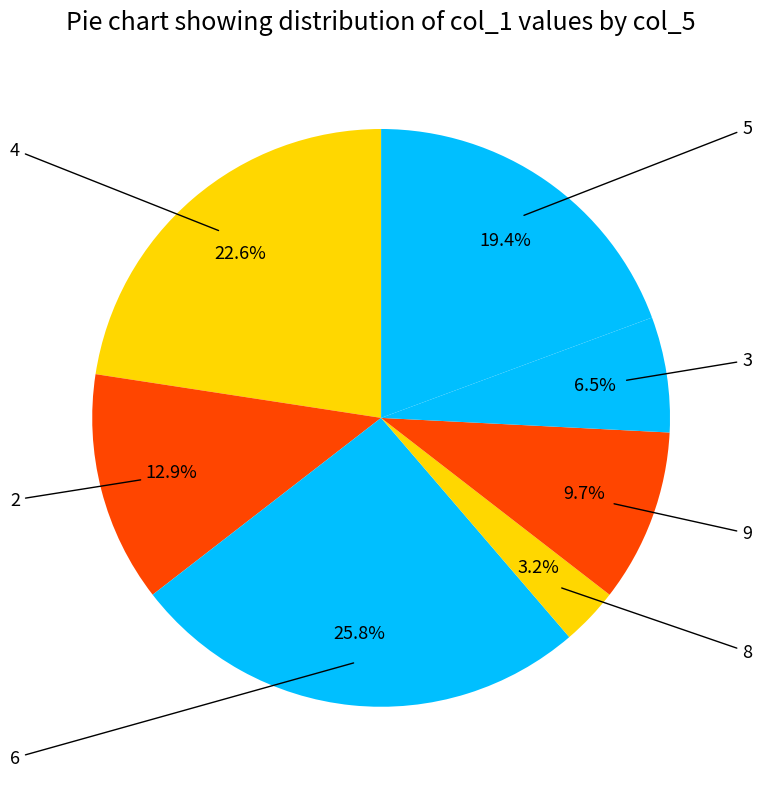

Is there a majority slice in this chart?

No